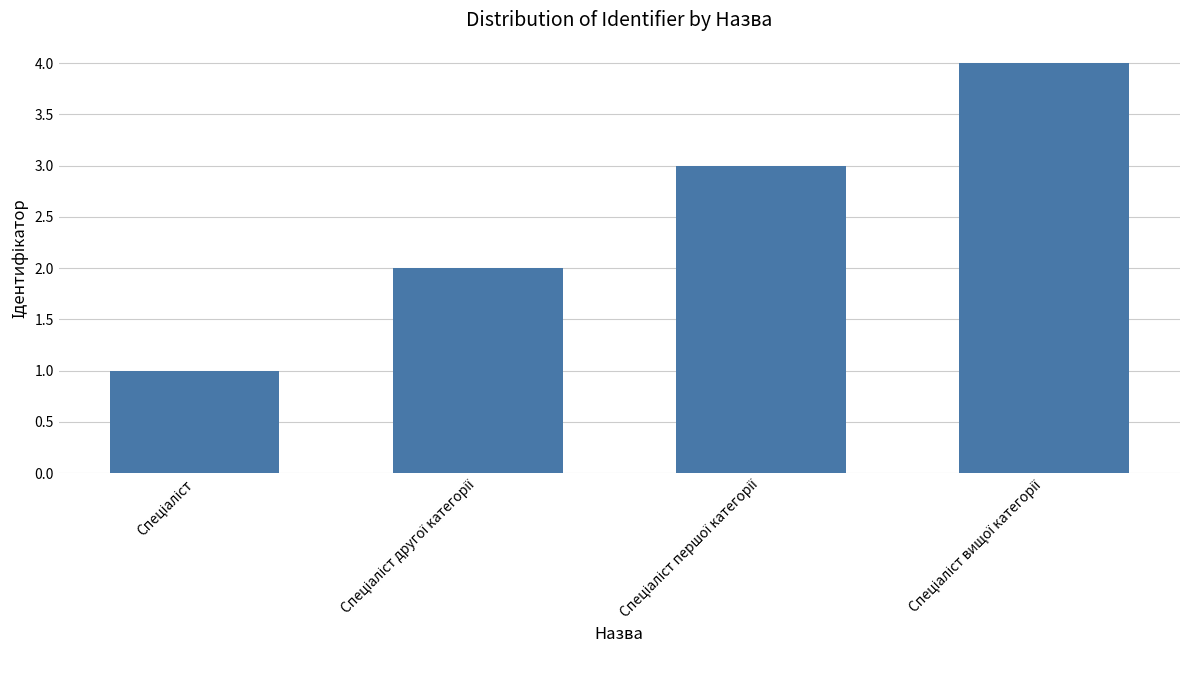

What is the greatest value displayed?

4